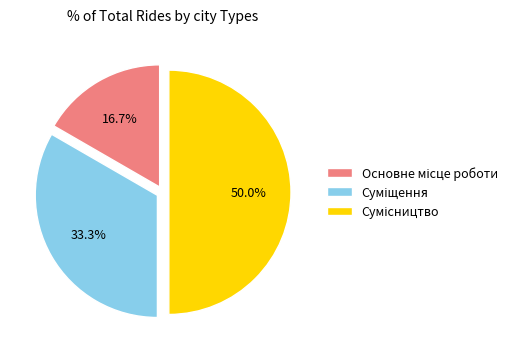

Count the number of slices in the pie.

3